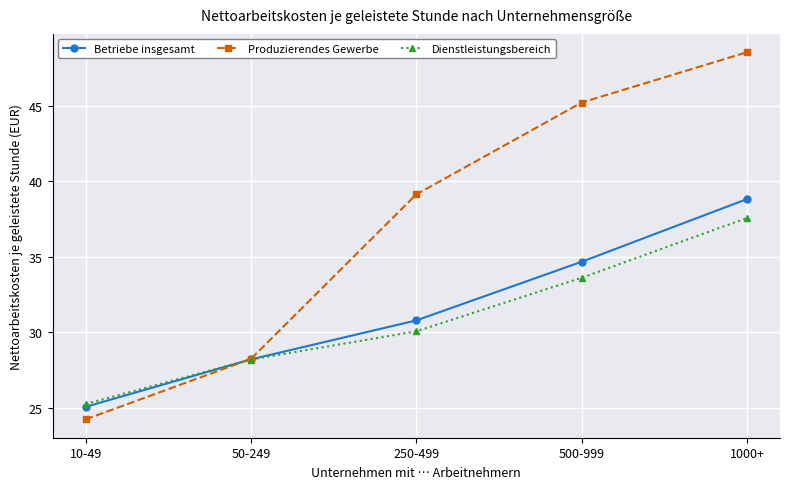

List the labels in order of Dienstleistungsbereich value, largest first.

1000+, 500-999, 250-499, 50-249, 10-49